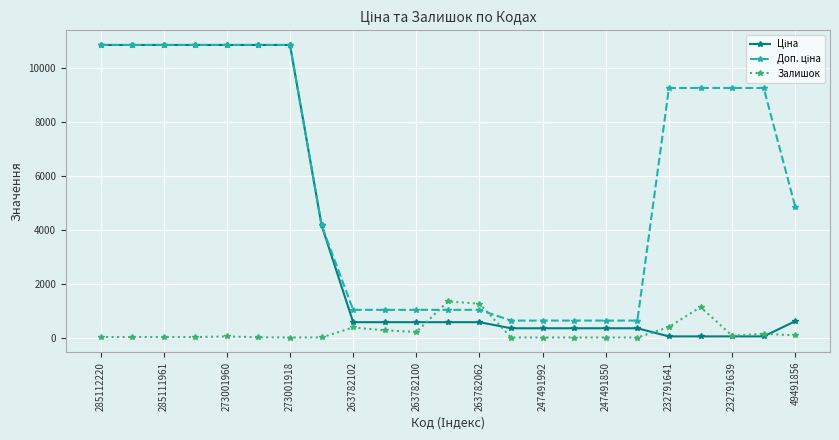

Reading left to right, what are all the values shown in this chart?

Ціна: 10840.1	10840.1	10840.1	10840.1	10840.1	10840.1	10840.1	4161.8	567.7	567.7	567.7	567.7	567.7	342.1	342.1	342.1	342.1	342.1	41.1	41.1	41.1	41.1	605.3
Доп. ціна: 10840.1	10840.1	10840.1	10840.1	10840.1	10840.1	10840.1	4162.0	1024.5	1024.5	1024.5	1024.5	1024.5	627.0	627.0	627.0	627.0	627.0	9246.0	9246.0	9246.0	9246.0	4842.6
Залишок: 17.0	17.0	17.0	15.0	40.0	6.0	0.0	2.0	372.0	264.0	205.0	1335.0	1254.0	0.0	0.0	0.0	0.0	0.0	387.0	1129.0	68.0	140.0	78.0